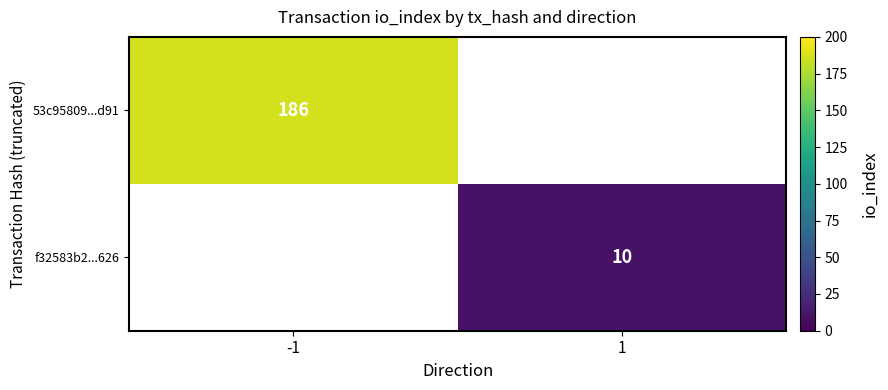

What is the minimum value shown in the chart?

10.0